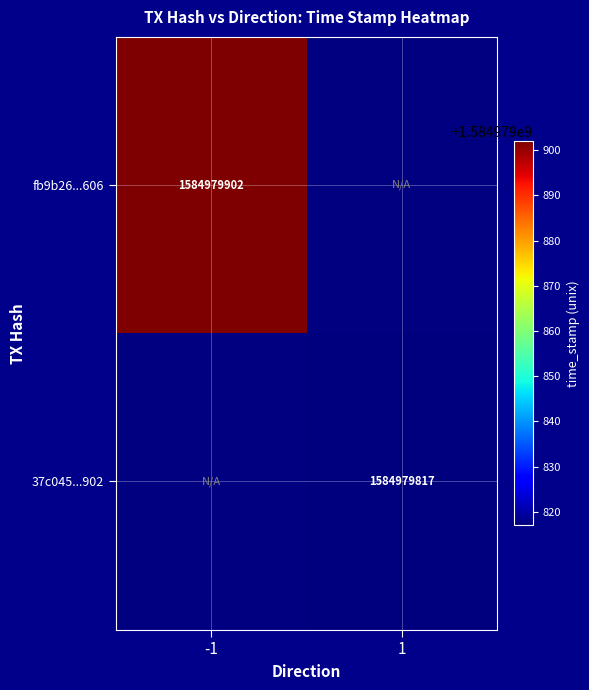

Which series has the largest range (max minus min)?

fb9b26410eb1ef61acaf18ee6c50d9fd4291606